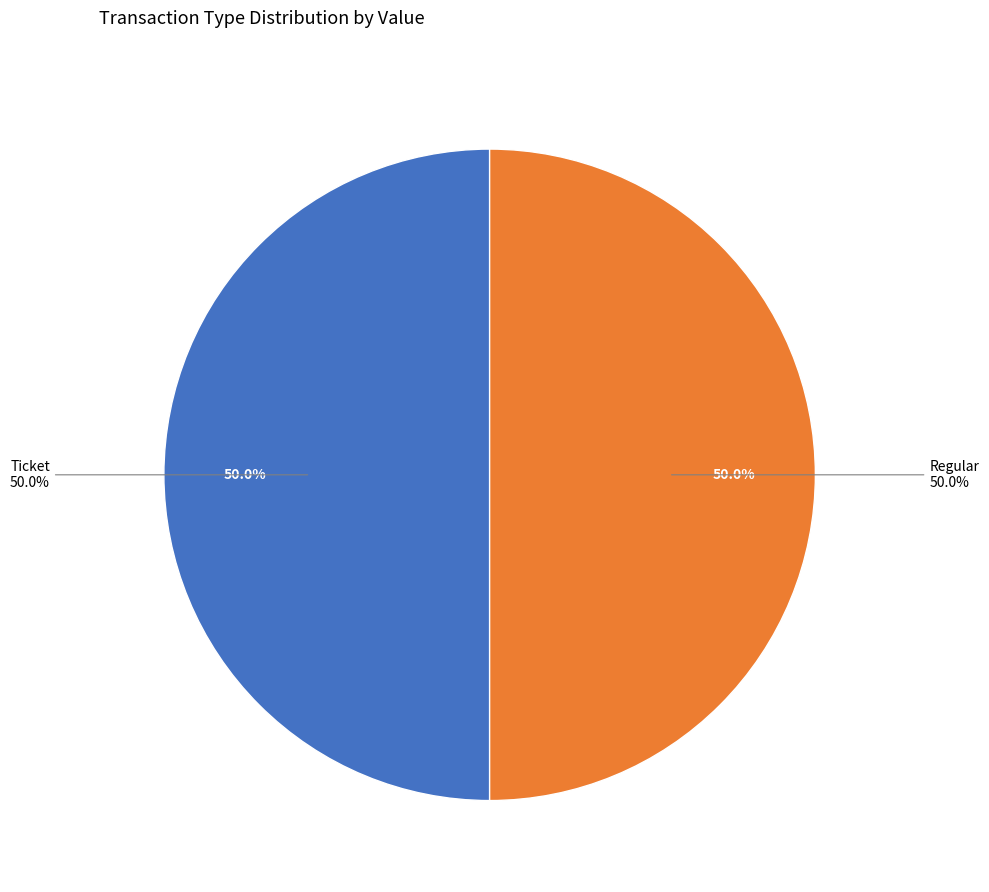

What is the smallest slice in the pie chart?

Ticket tx (io_index=0)